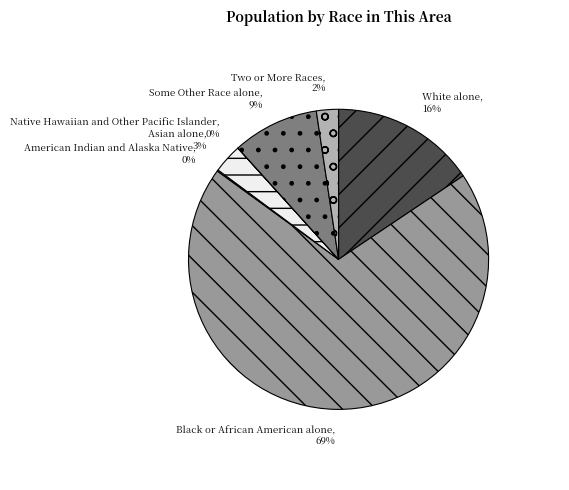

Is it true that Asian alone is 3% of the pie?

True